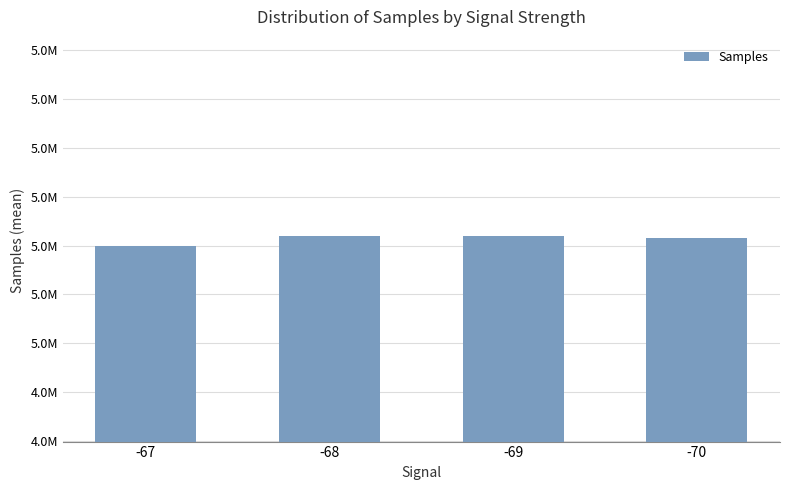

What is the change in value from -68 to -69?

-595